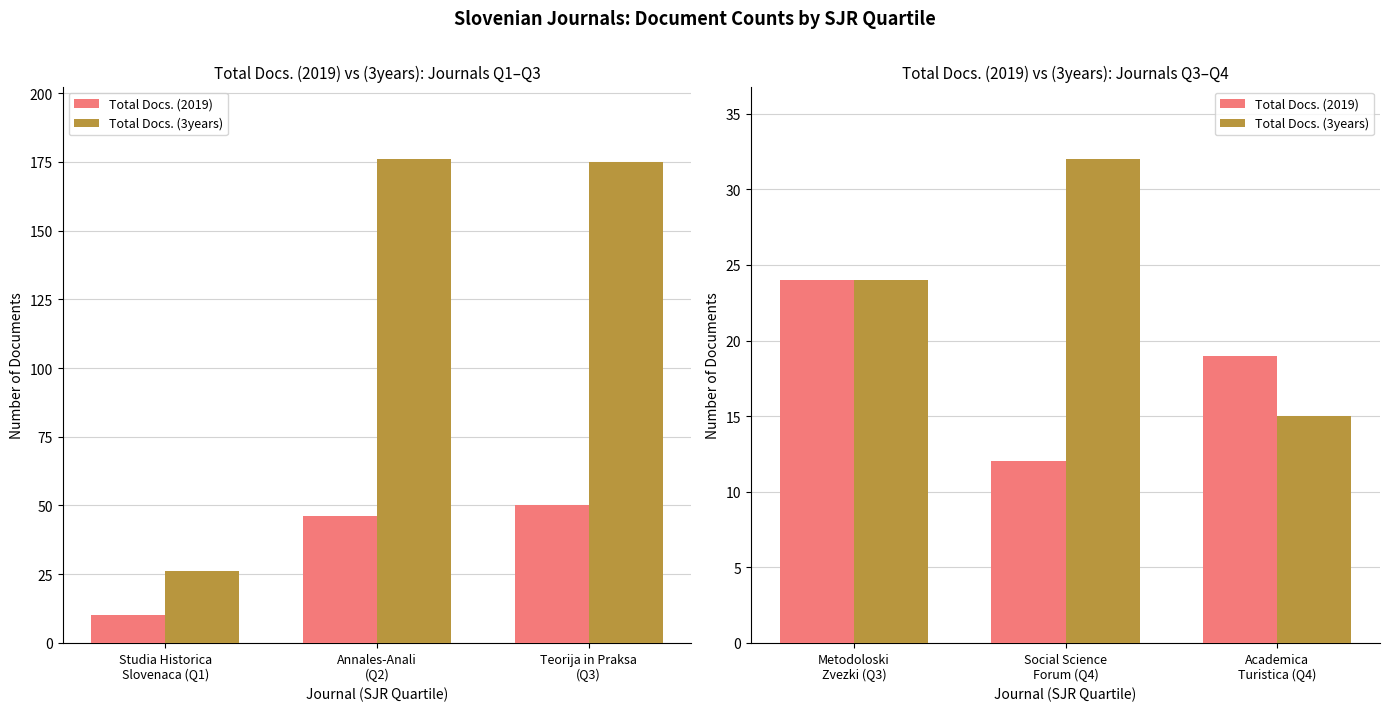

How many groups of bars are there?

3